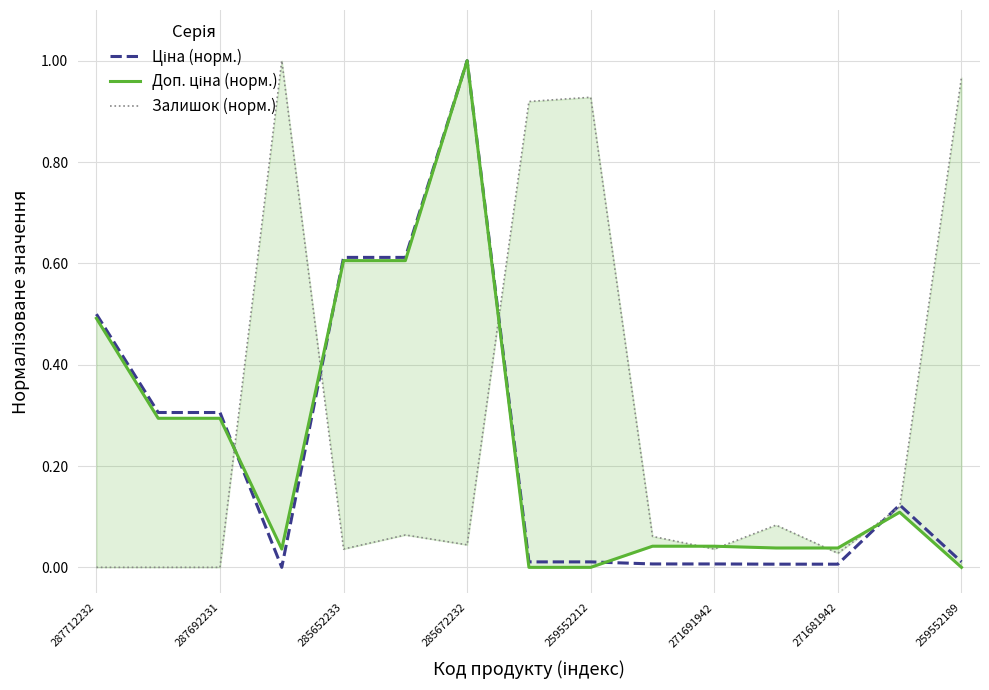

What is the greatest value displayed?

1.0